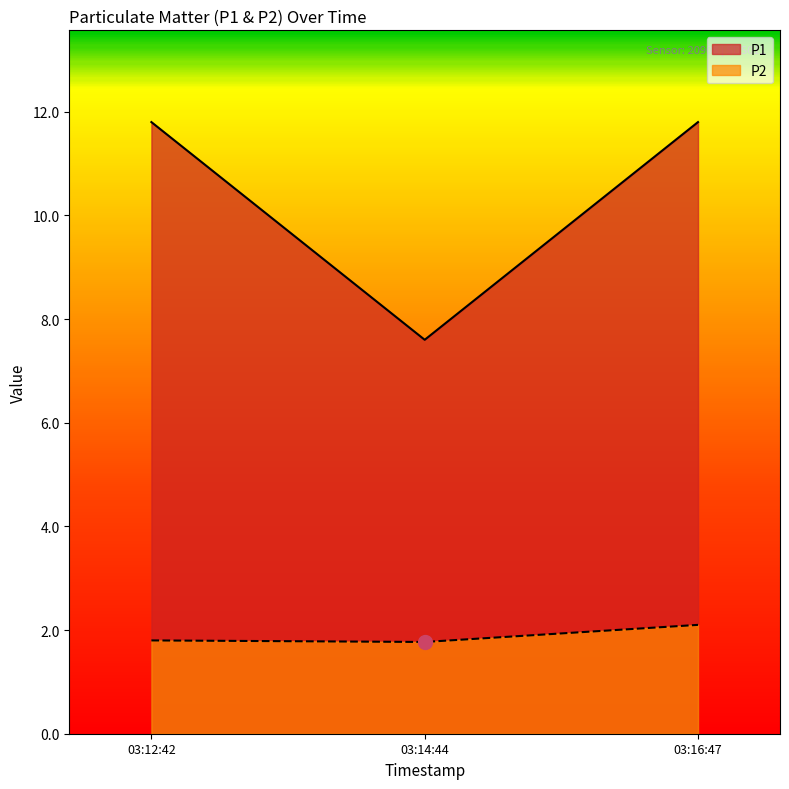

The value of P2 at 03:16:47 is 3.4. True or false?

False